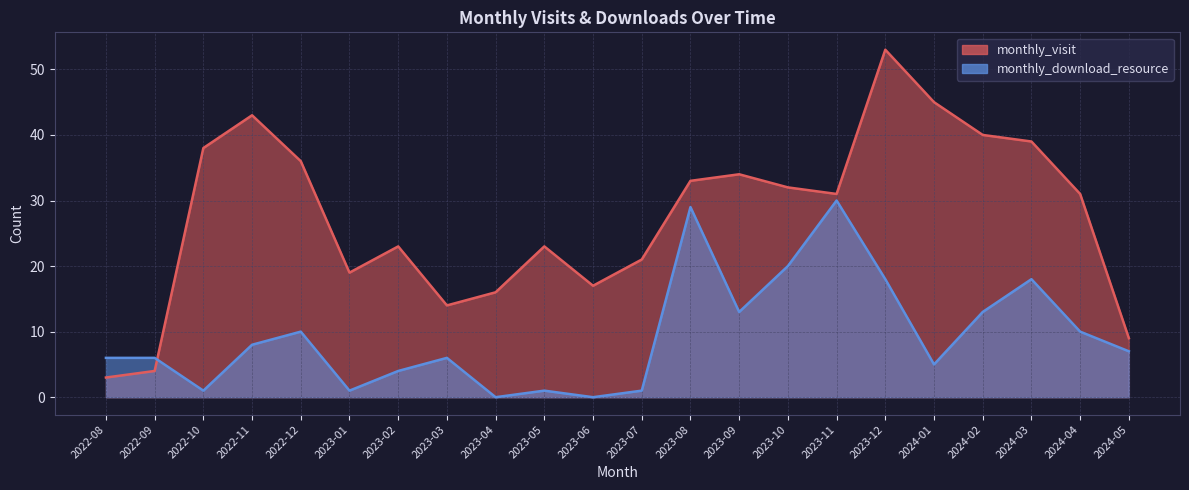

At which category does the chart reach its minimum across all series?

2023-04